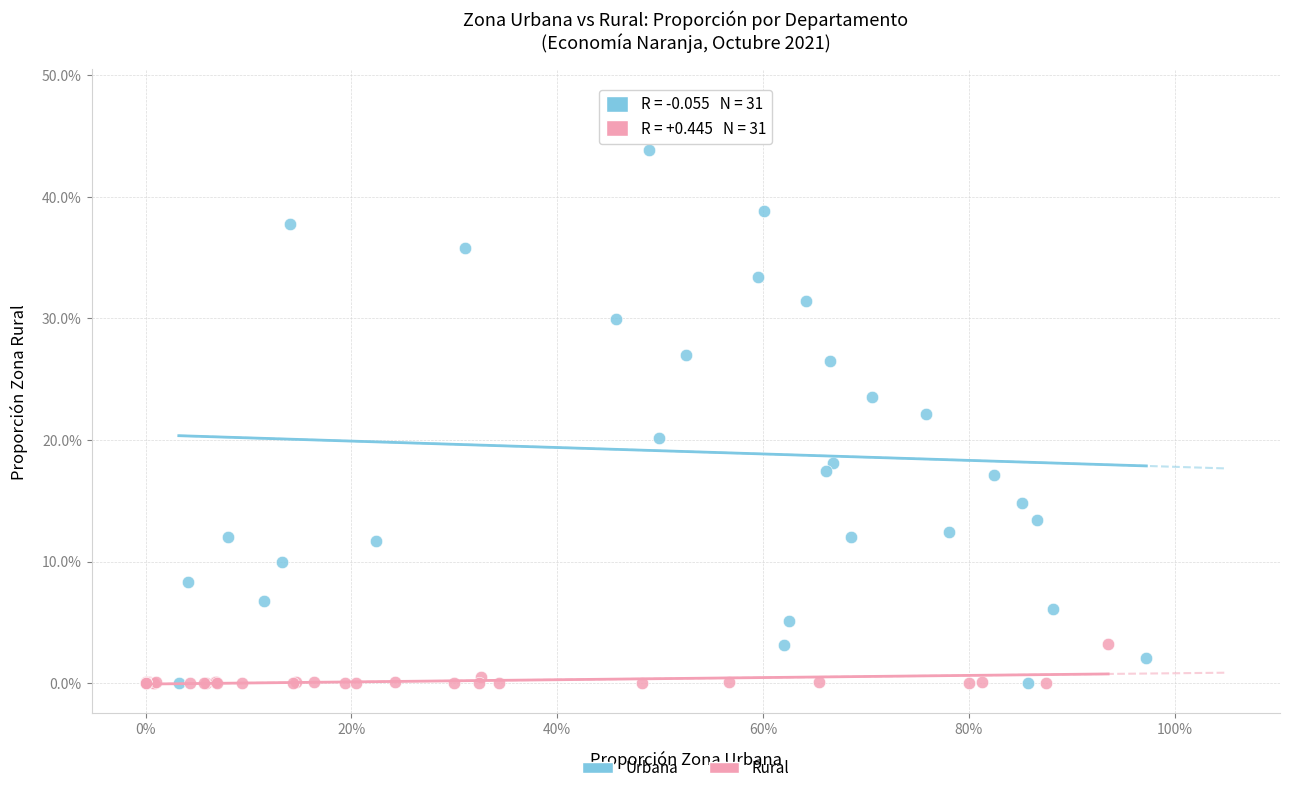

Which series has the largest Y range (max minus min)?

Urbana